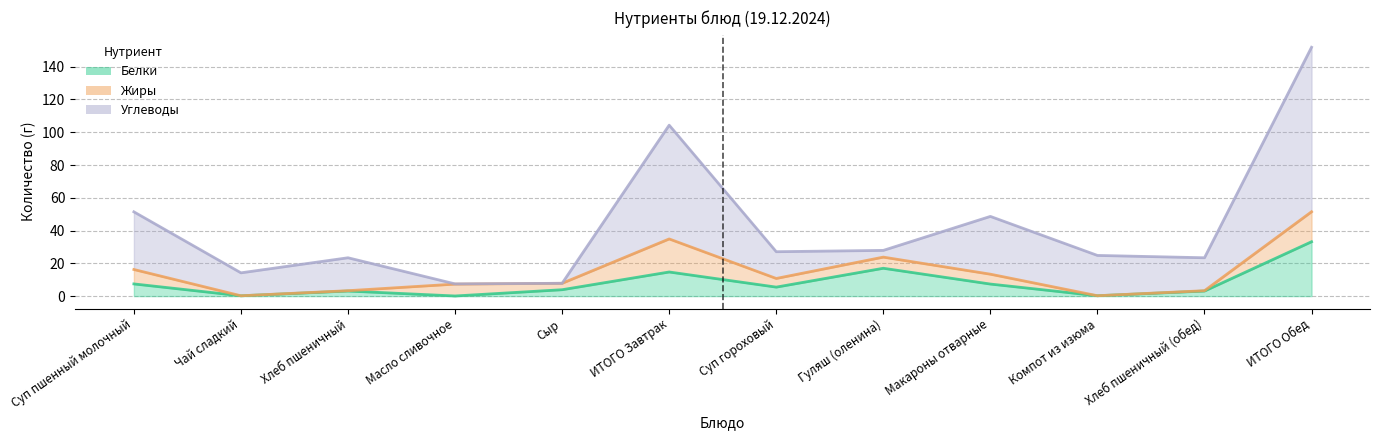

What is the sum of all Жиры values?

76.9